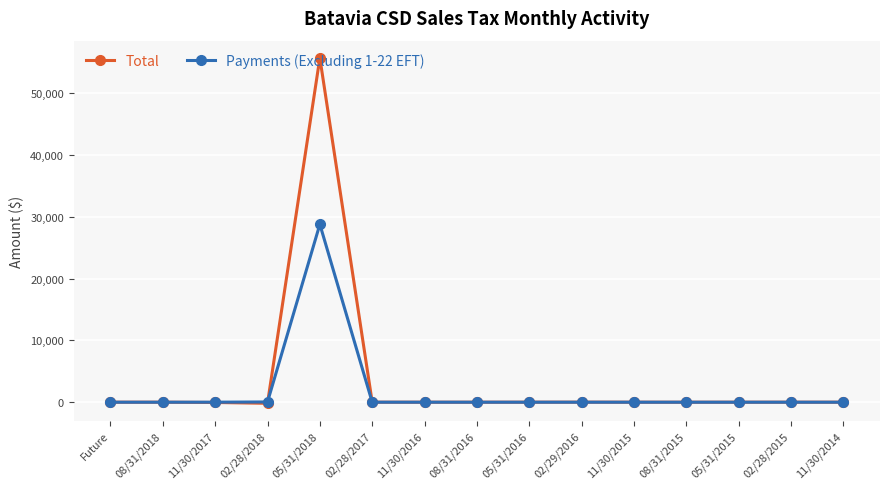

The Total series shows 6.1 at 02/29/2016. True or false?

True